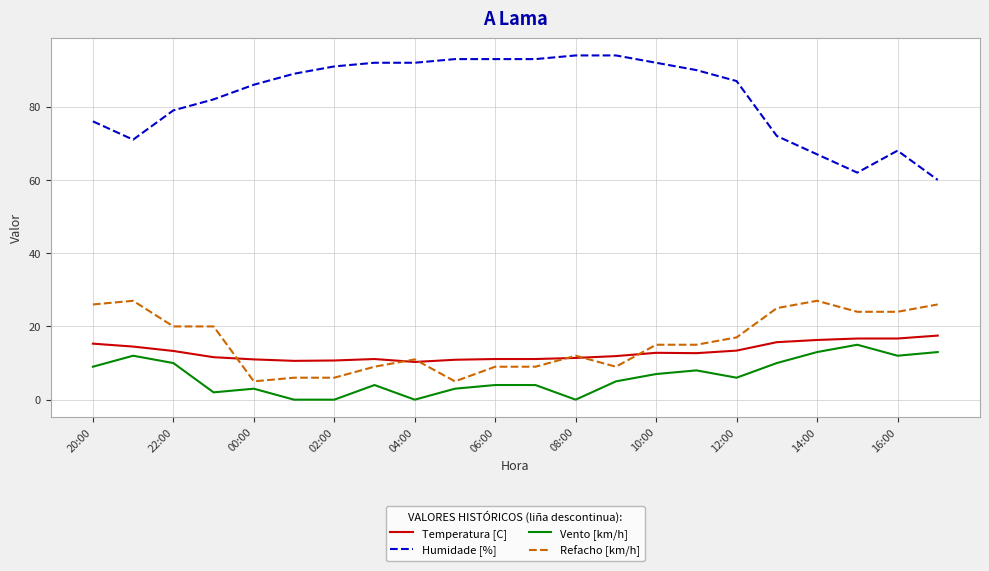

True or false: Temperatura [C] and Humidade [%] cross at least once.

False